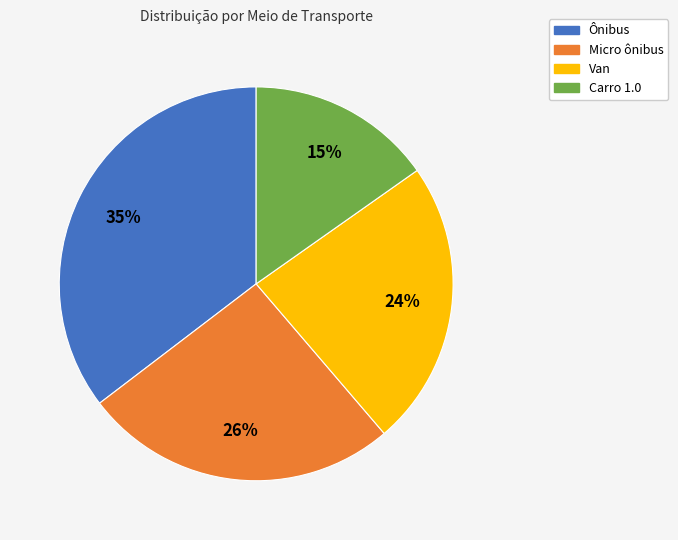

Combined, do Ônibus and Van account for over 50%?

Yes